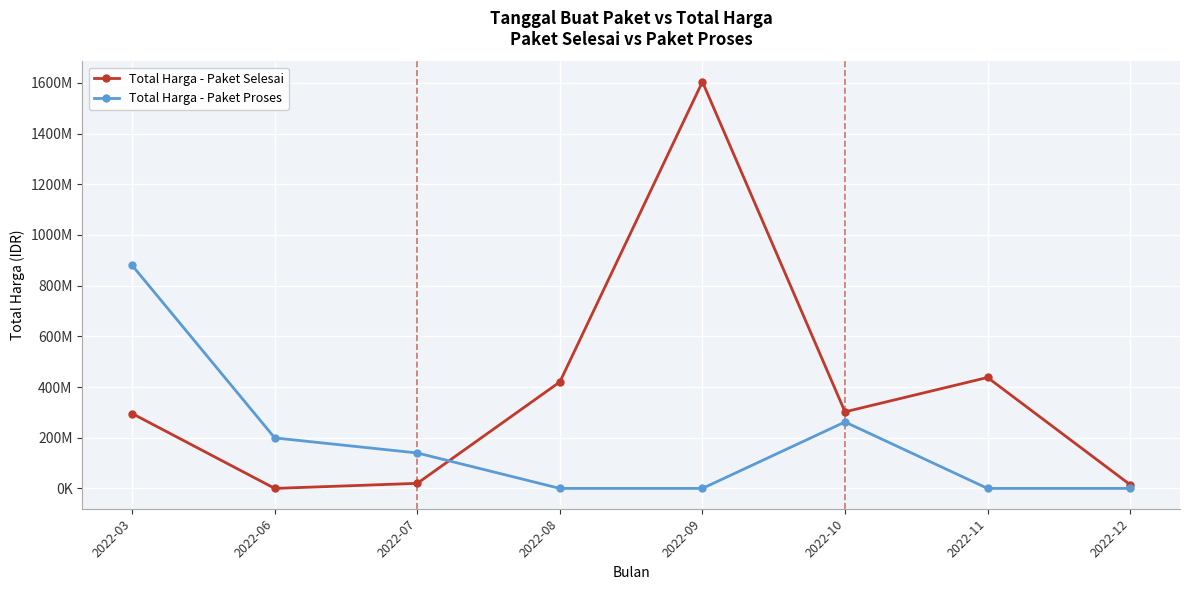

Which series changed the most between 2022-06 and 2022-11?

Total Harga - Paket Selesai